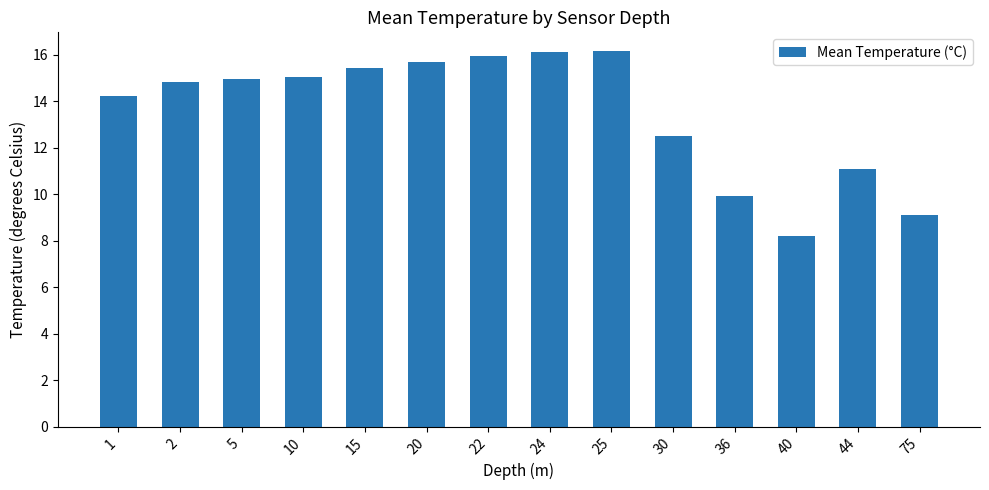

What is the sum of the values at 15 and 44?

26.5